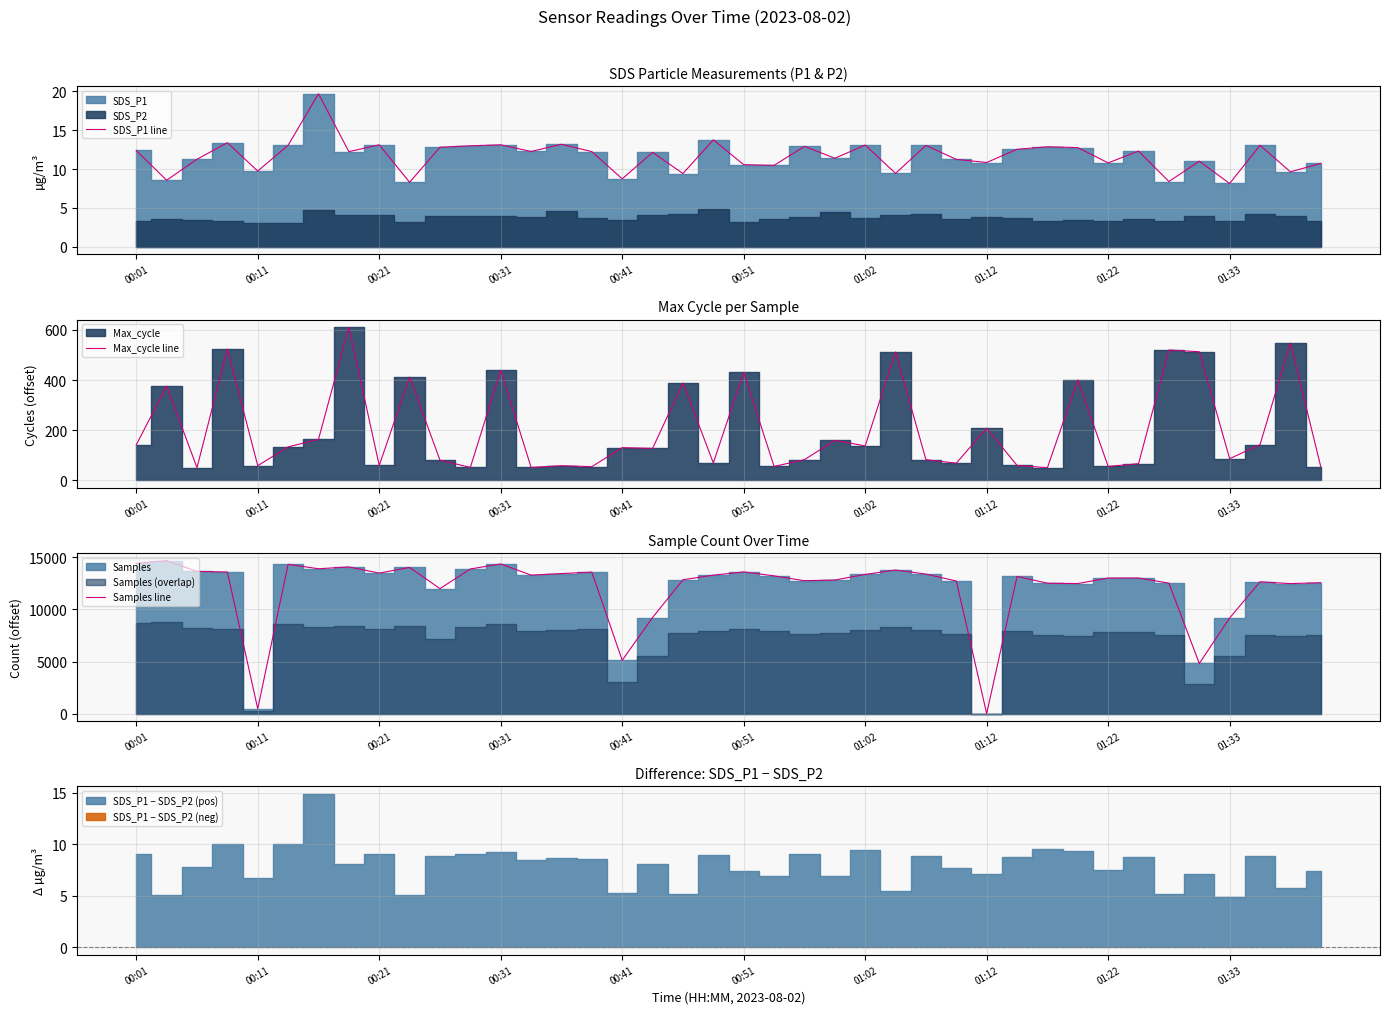

What is the approximate value of SDS_P1 line at 17?

12.2